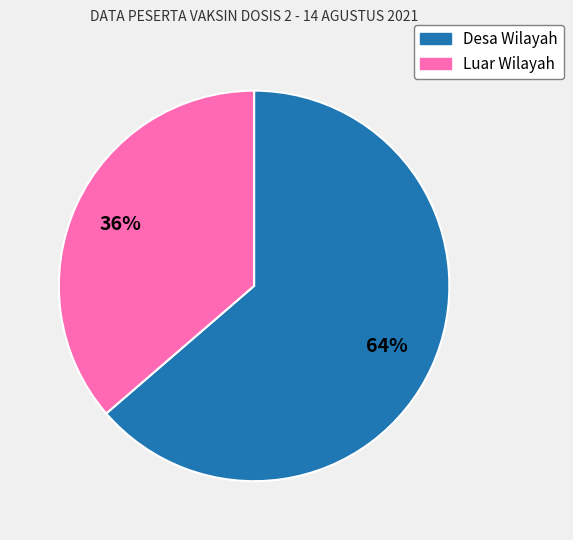

To the nearest percent, what is the average slice percentage?

50%